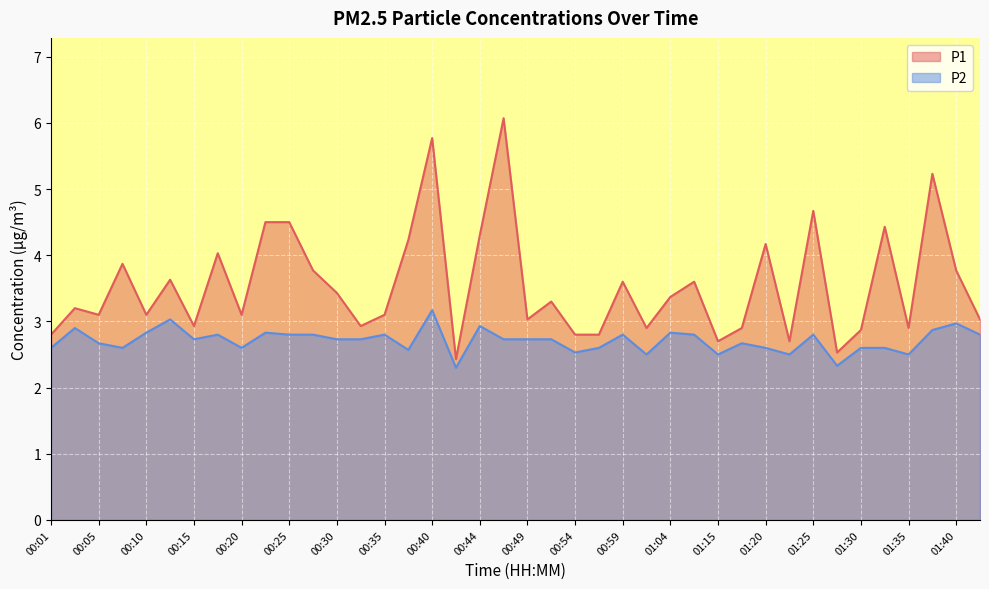

What are all the series names shown in the legend?

P1, P2